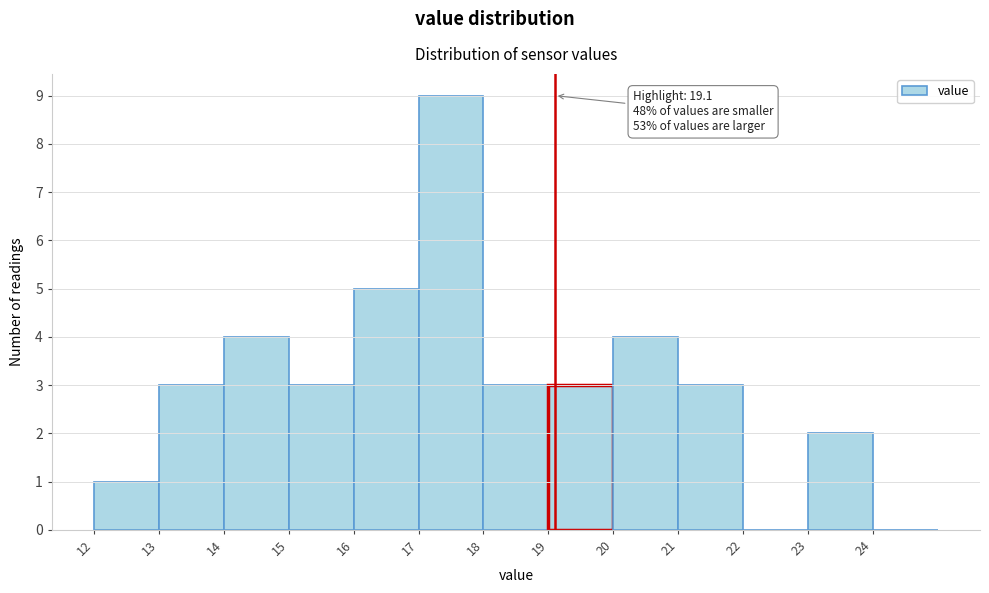

Over which range of the x-axis is the bar tallest?

17 to 18